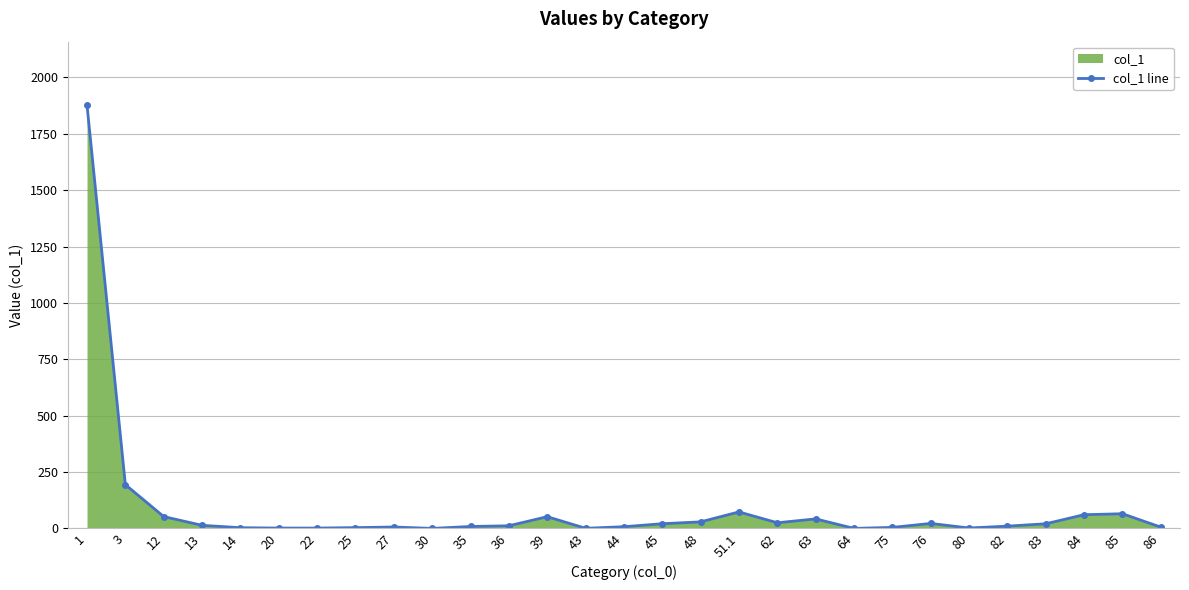

What is the sum of all values?

2613.2